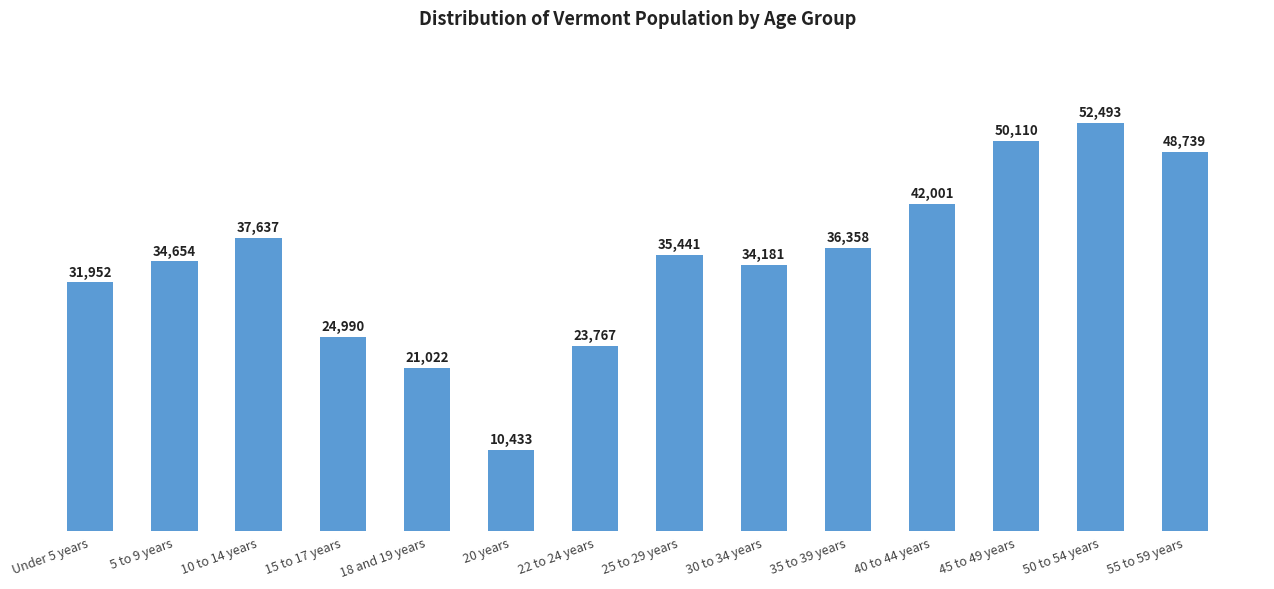

What is the change in value from Under 5 years to 22 to 24 years?

-8185